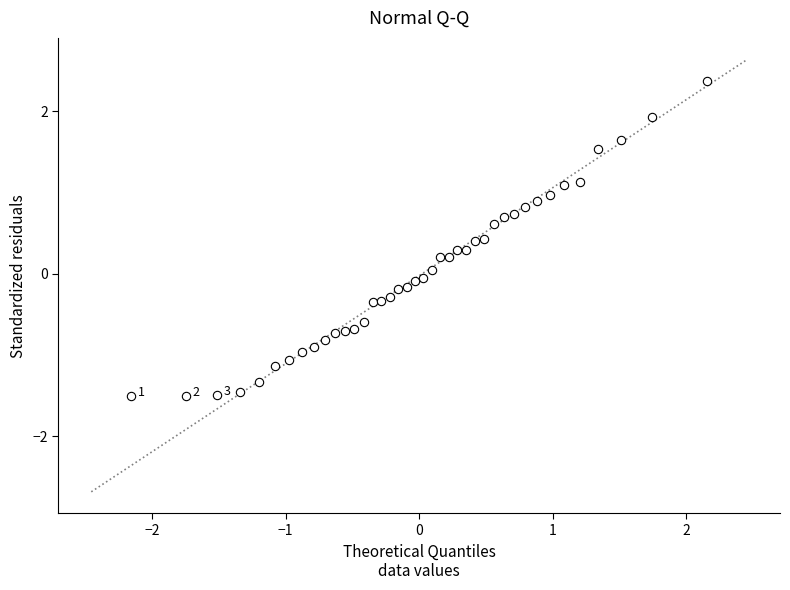

What is the range of X values (max minus min)?

4.3